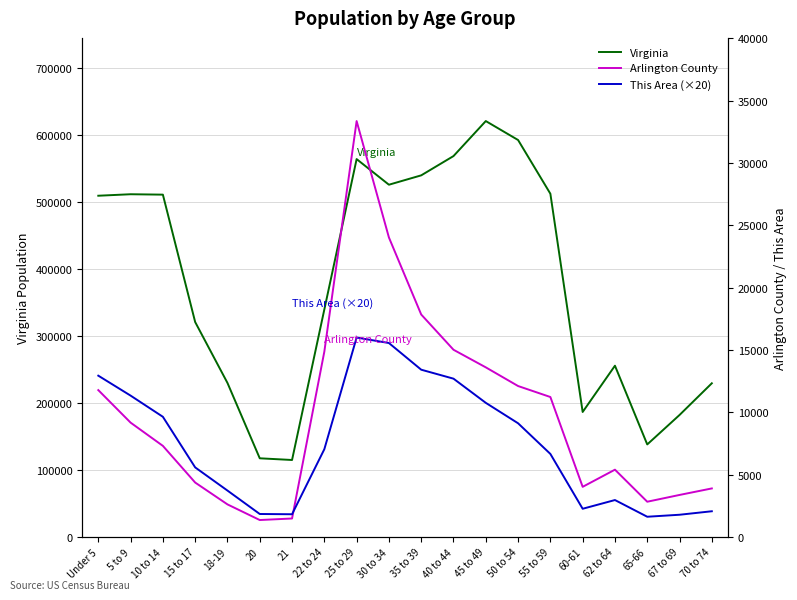

Is the value of Arlington County at 10 to 14 greater than the value of Virginia at 25 to 29?

No